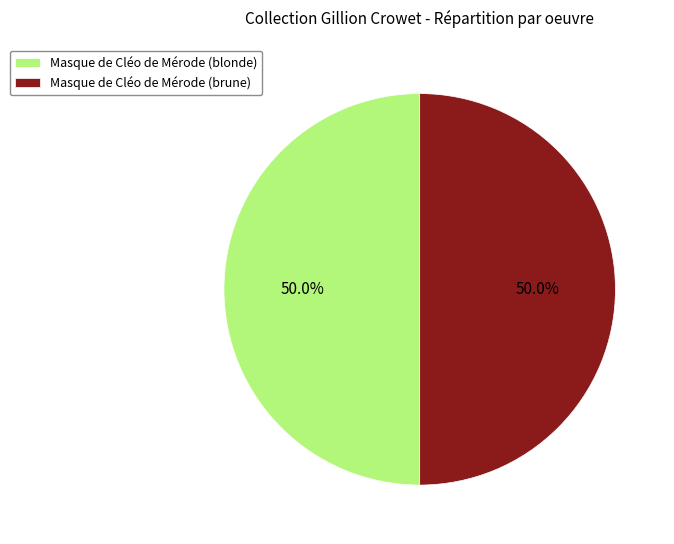

How many slices are in this pie chart?

2